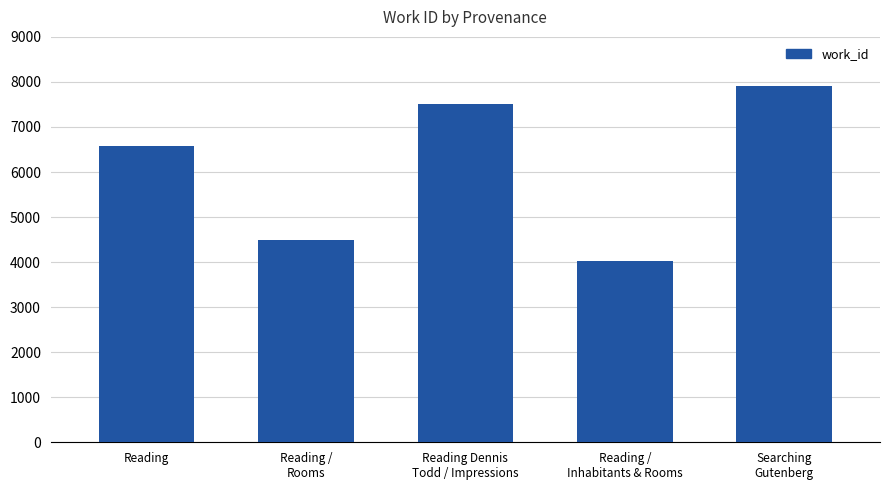

How many values are below 6572?

2